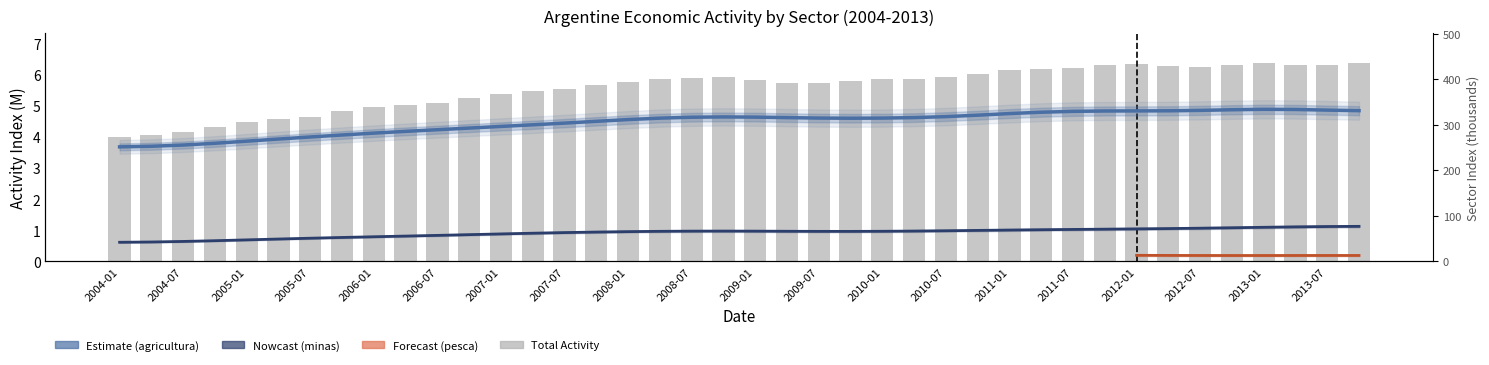

At which label does explotacion_minas first exceed 65?

2008-01